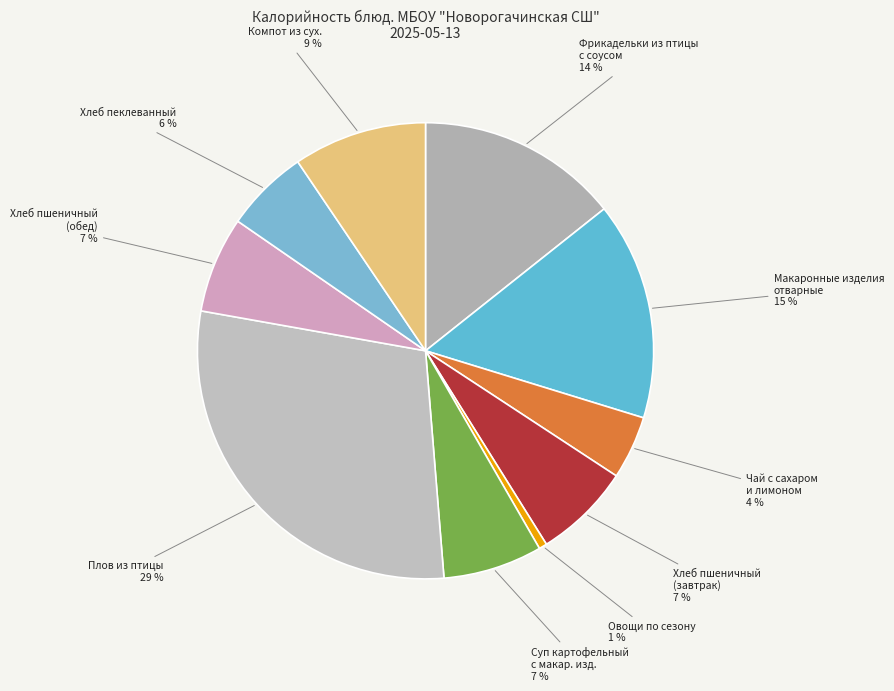

What percentage is the Хлеб пшеничный (обед) slice, to the nearest percent?

7%